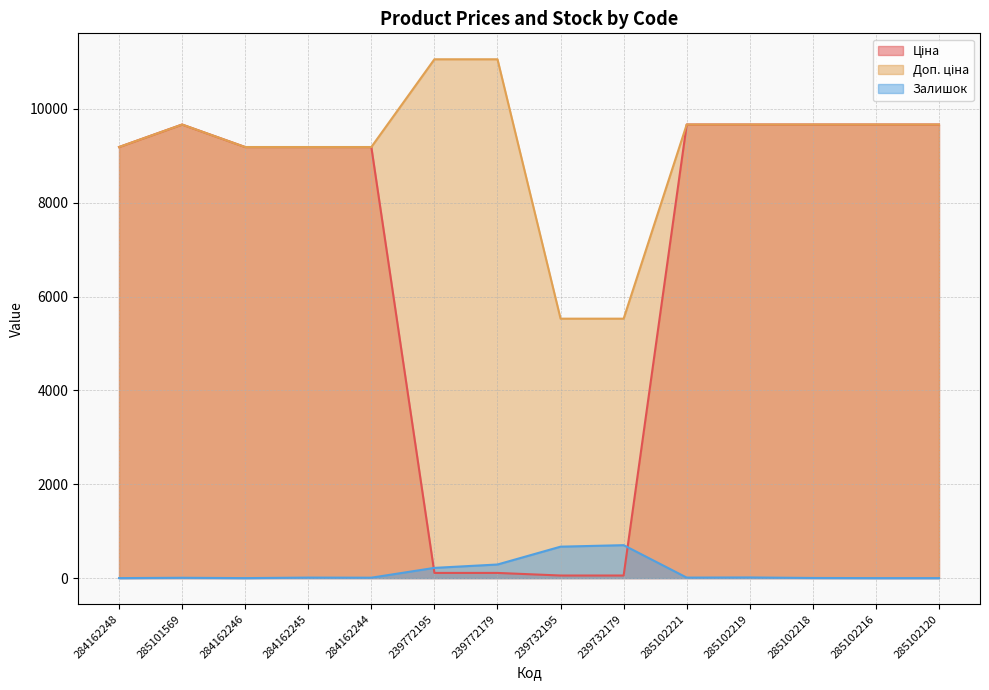

List the series in order of their peak value, lowest first.

Залишок, Ціна, Доп. ціна